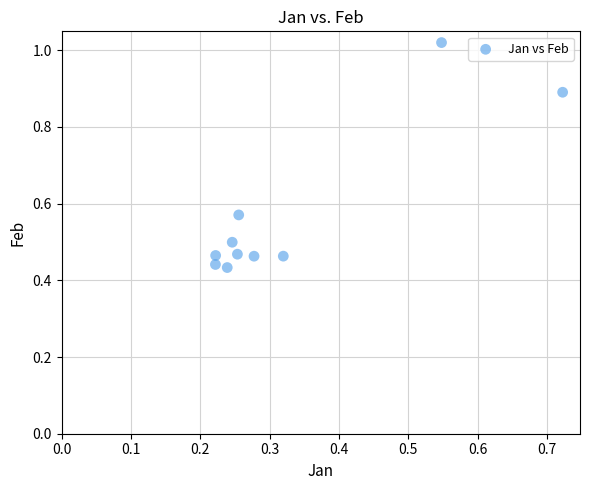

What is the average X value?

0.3